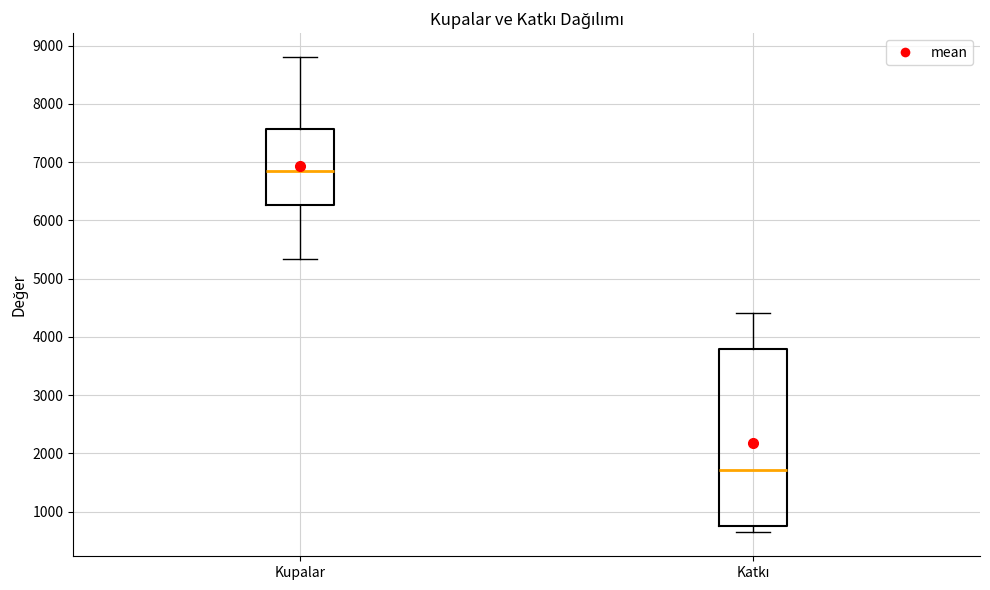

Which box's median line is the lowest?

Katkı